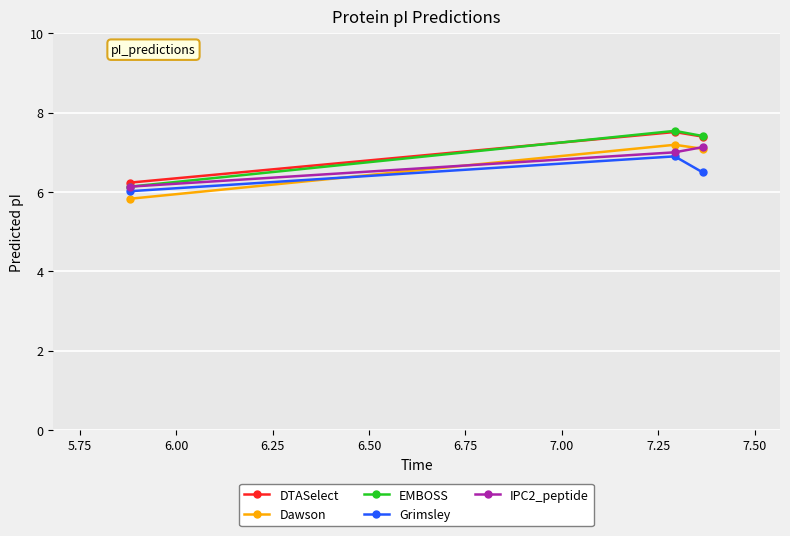

What is the smallest value displayed?

5.8